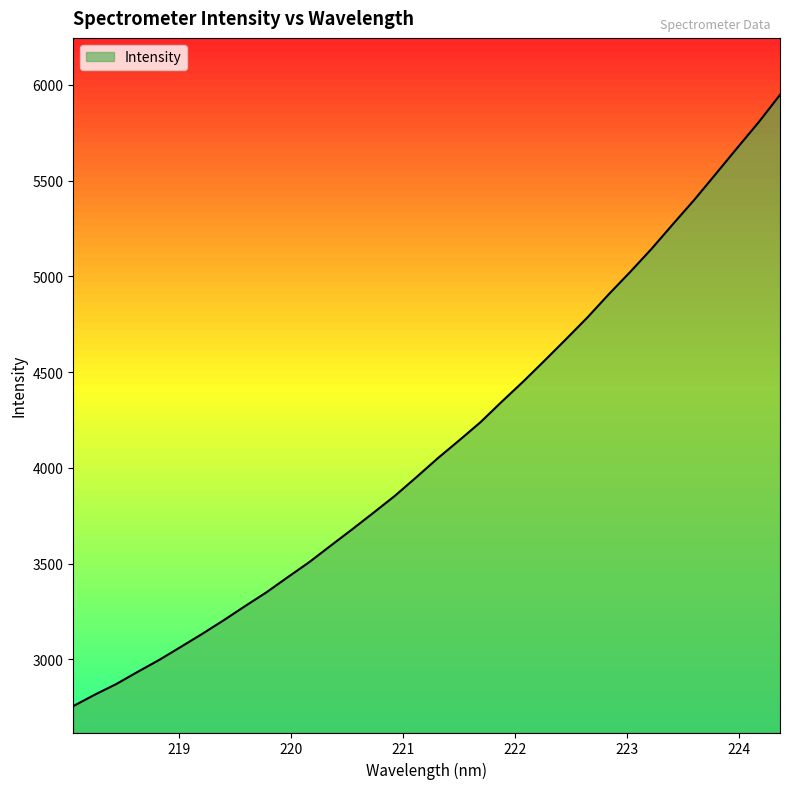

What position from the left is 221.8812?

21